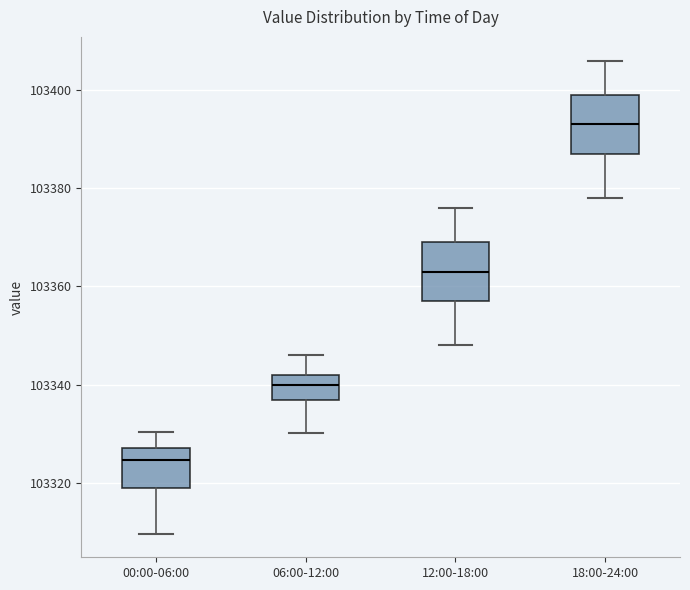

Where is the upper edge of the box for 12:00-18:00 on the y-axis? The values are not printed on the chart, so give them approximately, as read against the axis.

103370